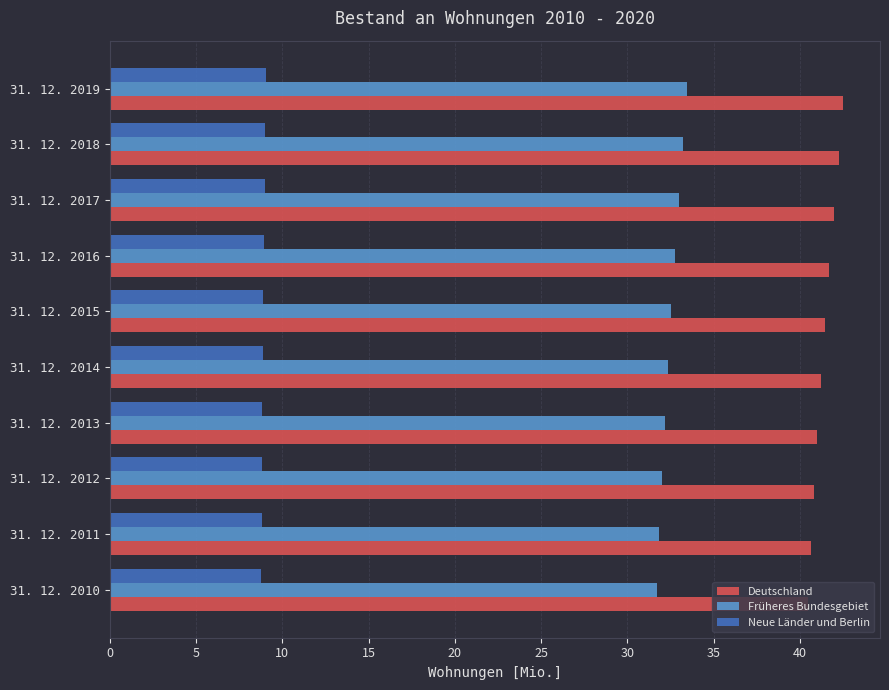

Is it true that Früheres Bundesgebiet equals 31.7 at 31. 12. 2010?

True